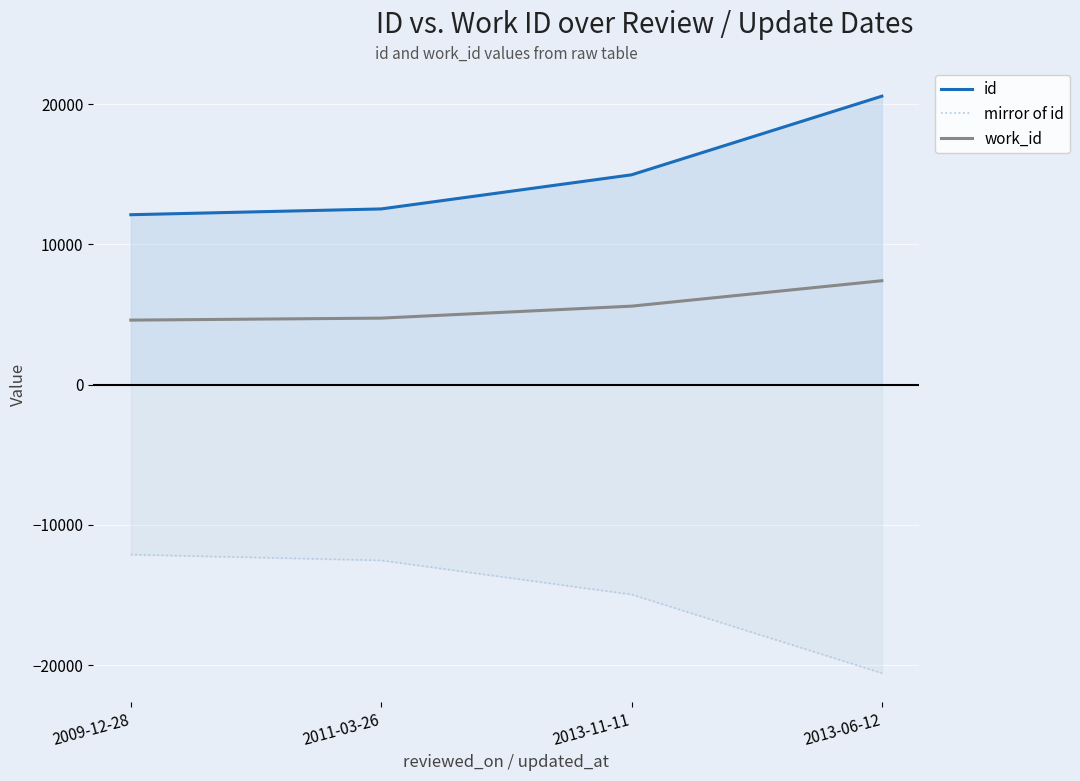

What position from the left is 2009-12-28?

1